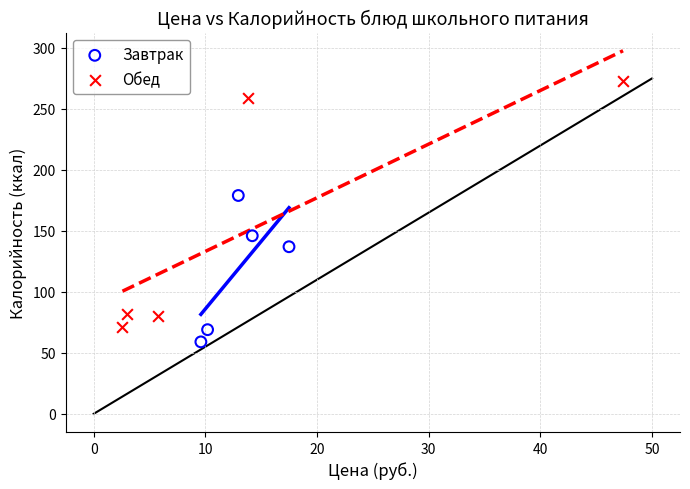

Which series has the widest spread of Y values?

Обед